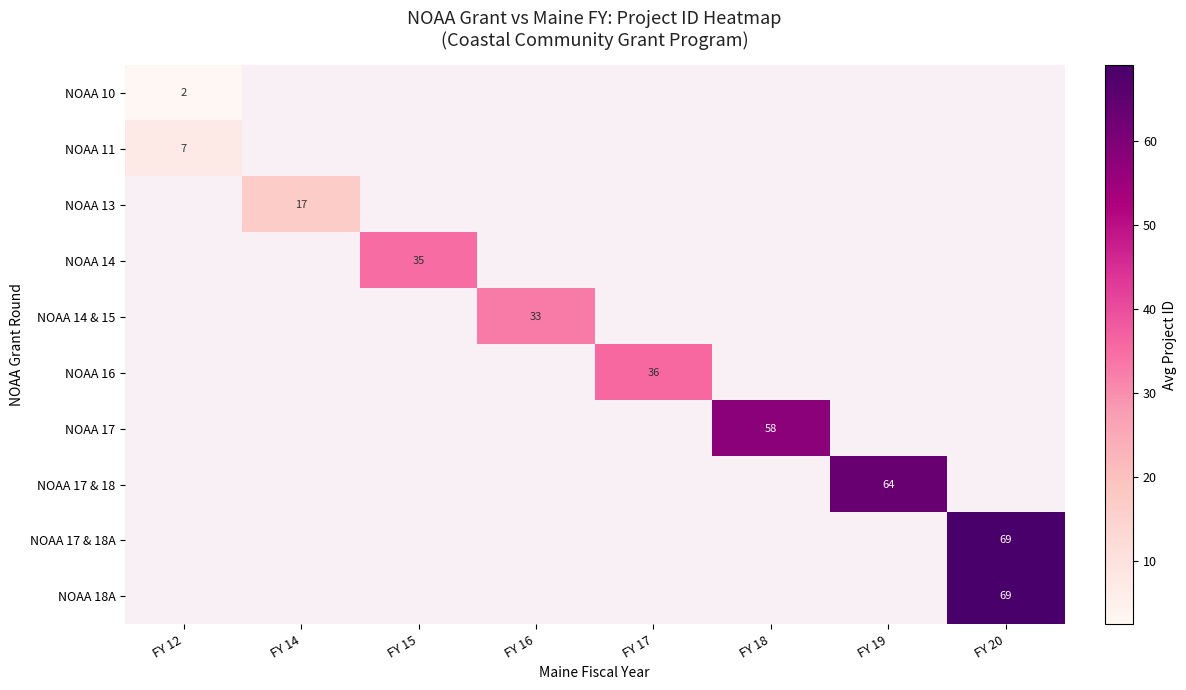

Is it true that NOAA 17 & 18A equals 69.0 at FY 20?

True